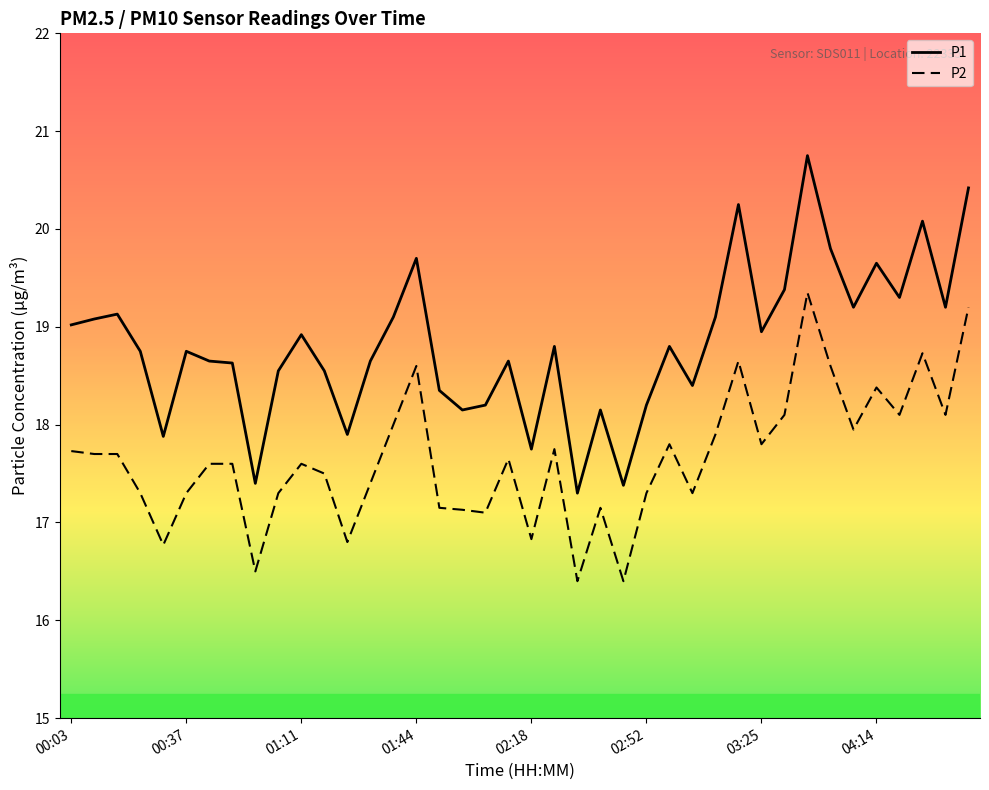

What is the lowest value of the P2 series?

16.4